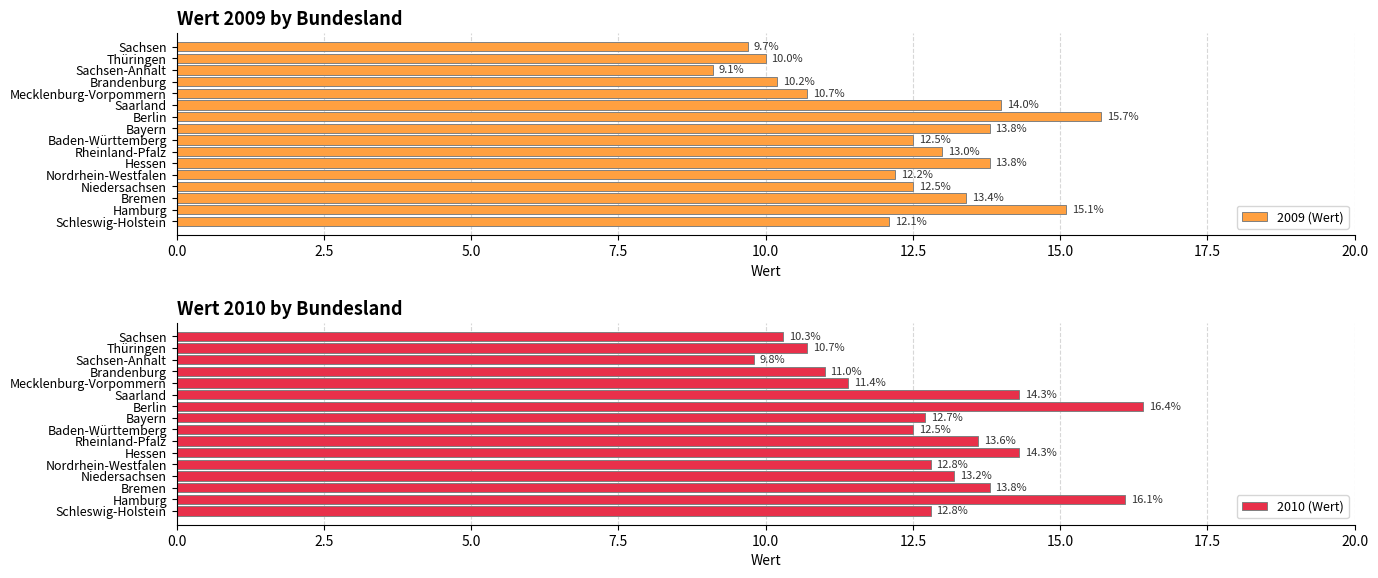

Are the bars grouped side by side (vs. stacked)?

Yes